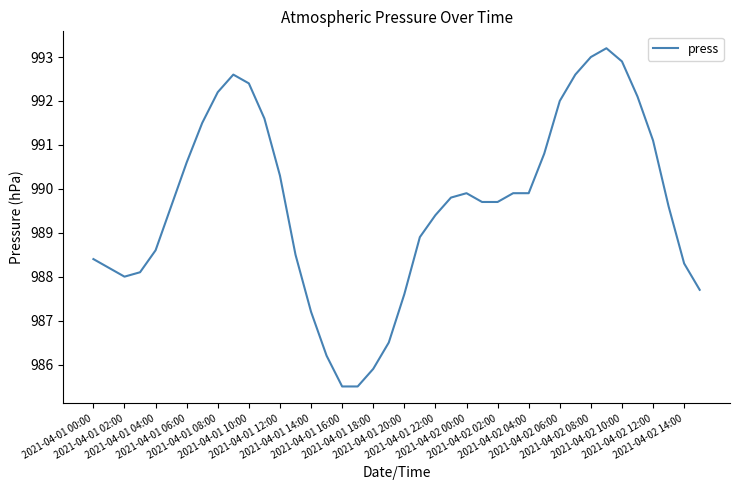

What is the greatest value displayed?

993.2